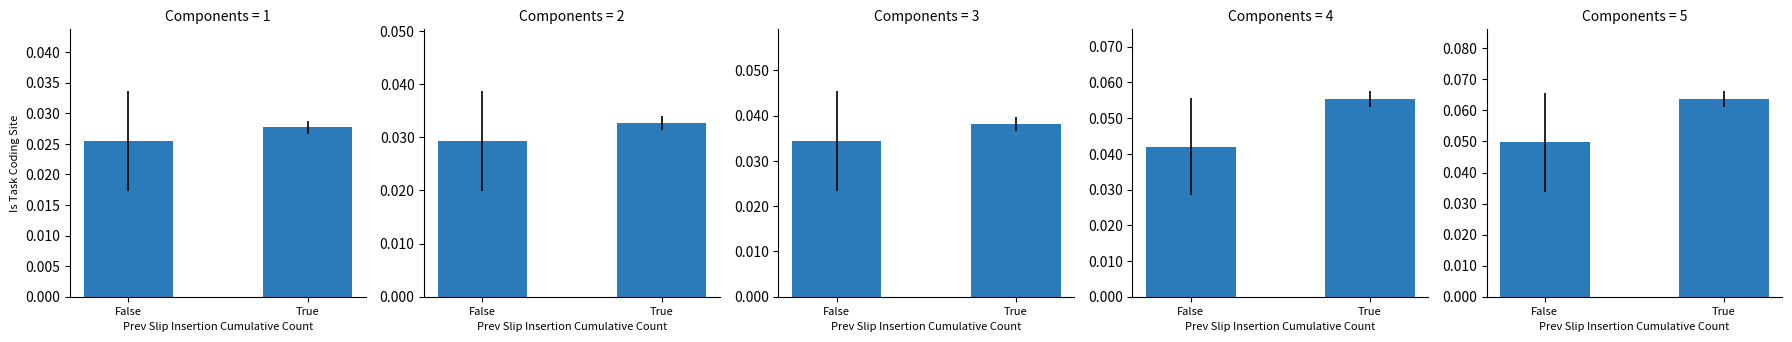

Which label corresponds to the largest value in the chart?

True